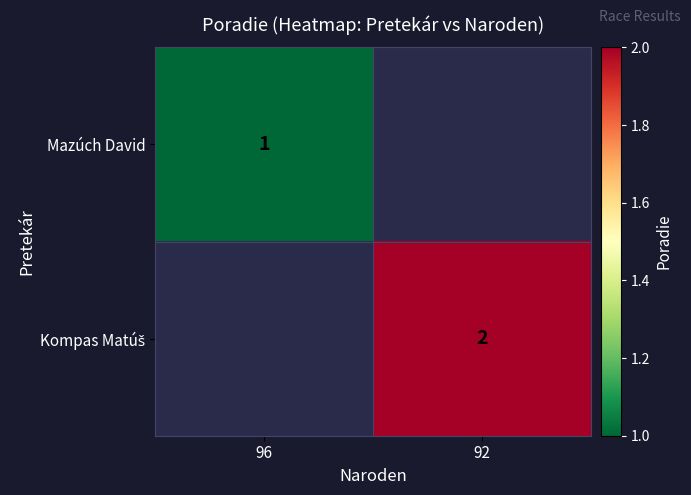

Is it true that Mazúch David equals 1 at 96?

True